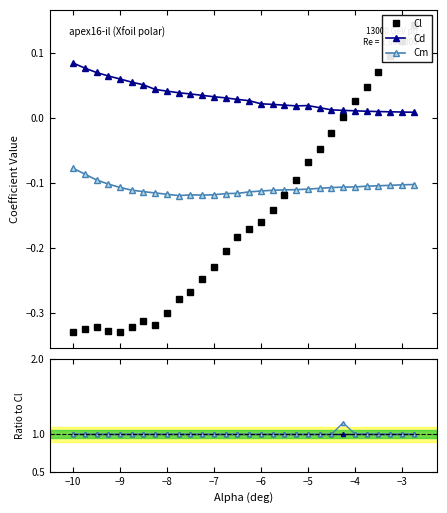

Count the Cd values in the range 0 to 1.

30